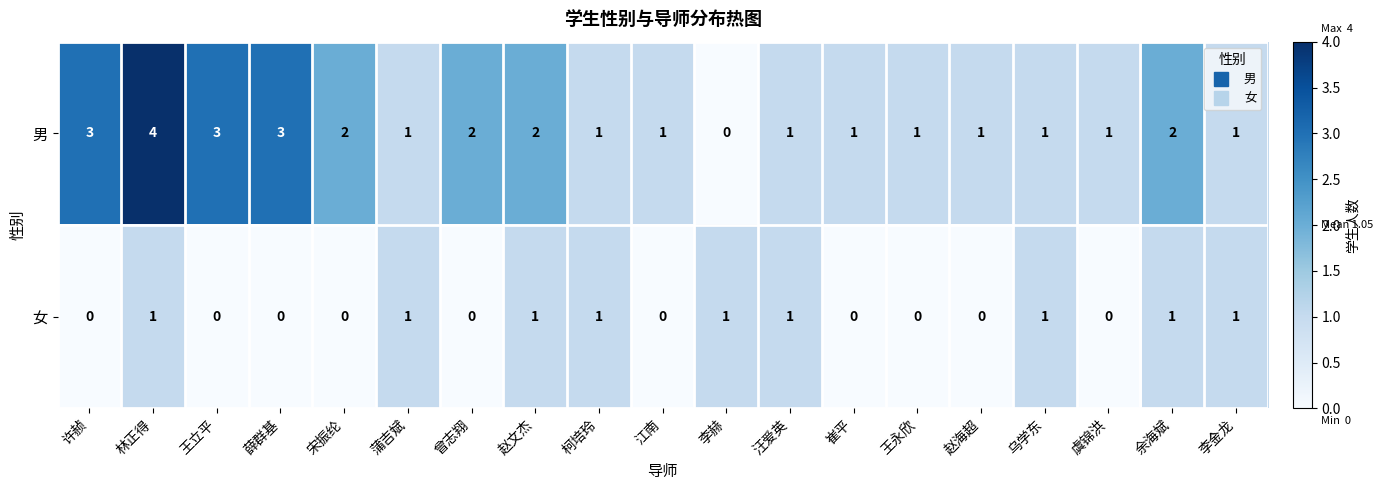

Rank the series by their maximum value, from highest to lowest.

男, 女